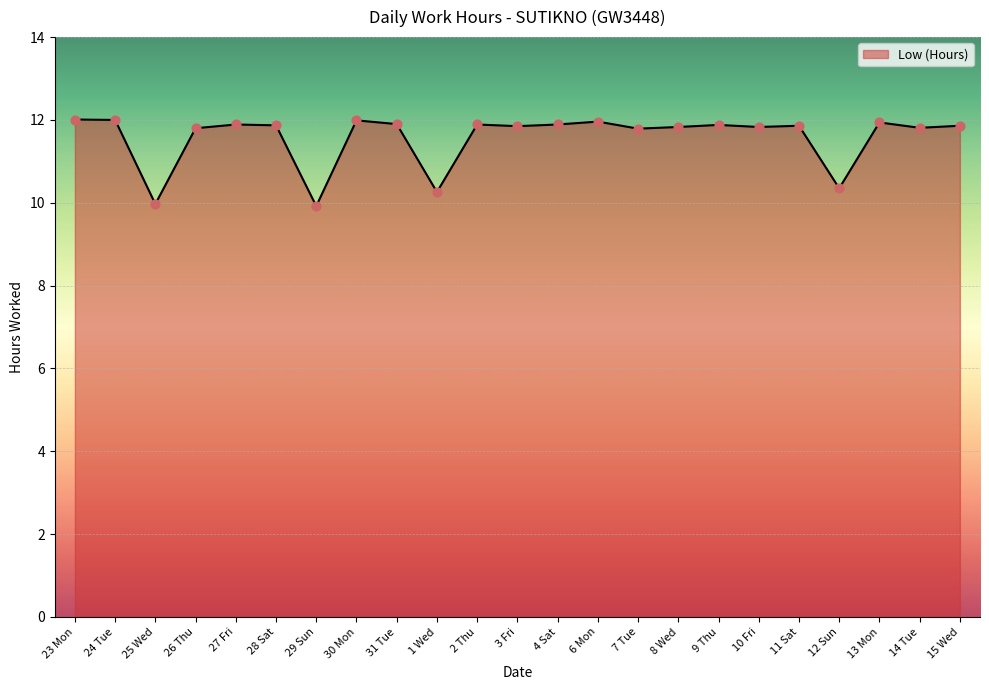

Approximately how many times larger is the value at 3 Fri compared to 25 Wed?

1.2